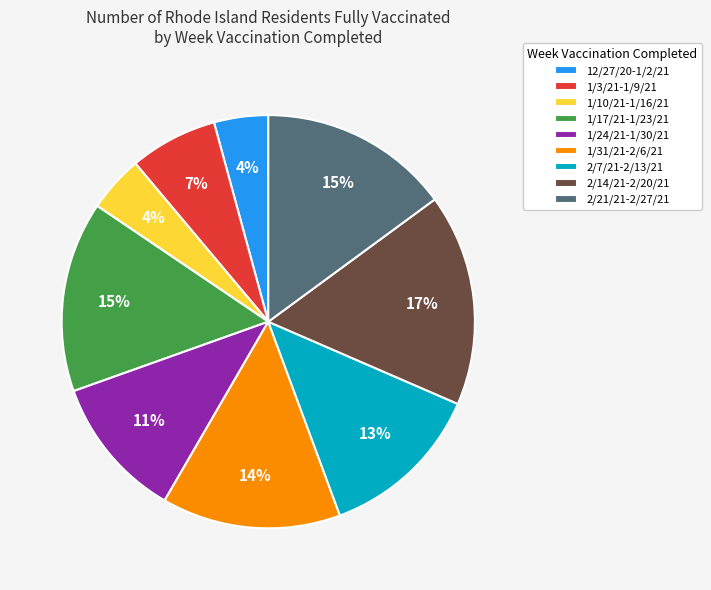

To the nearest percent, what is the combined percentage of 2/21/21-2/27/21 and 1/31/21-2/6/21?

29%